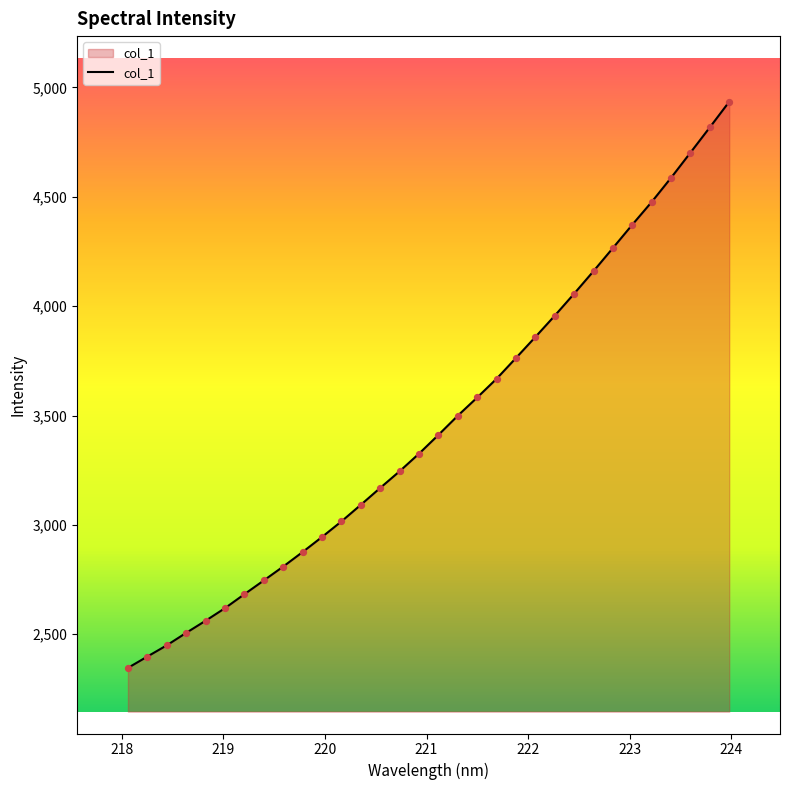

What is the difference between the maximum and minimum values?

2588.6